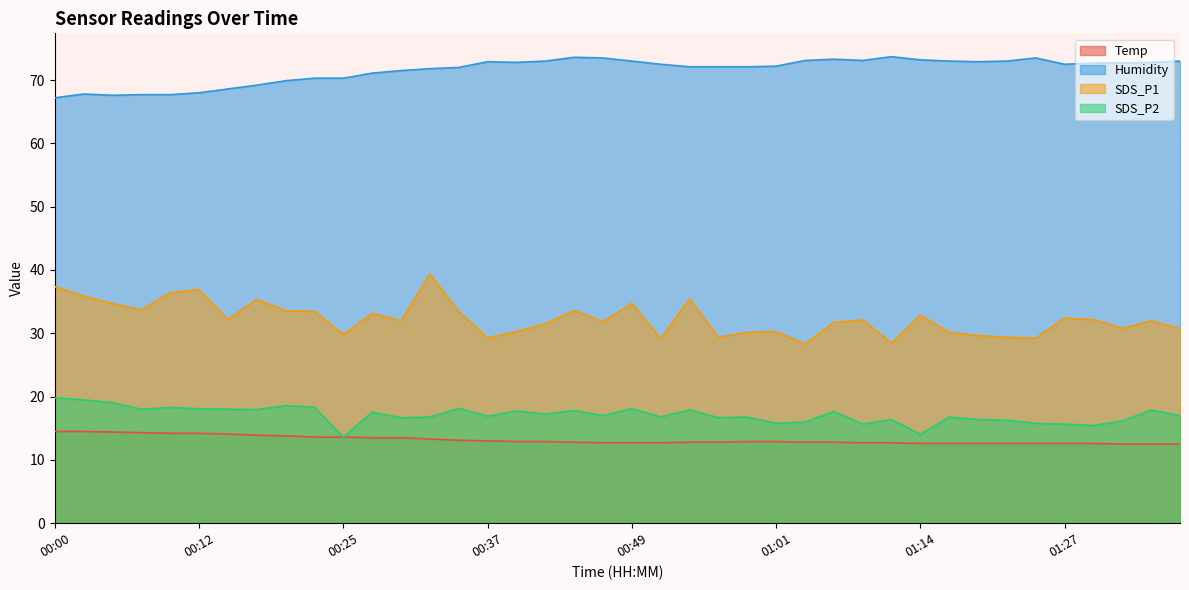

What is the value of the SDS_P2 point at the 23rd from the left?

17.9